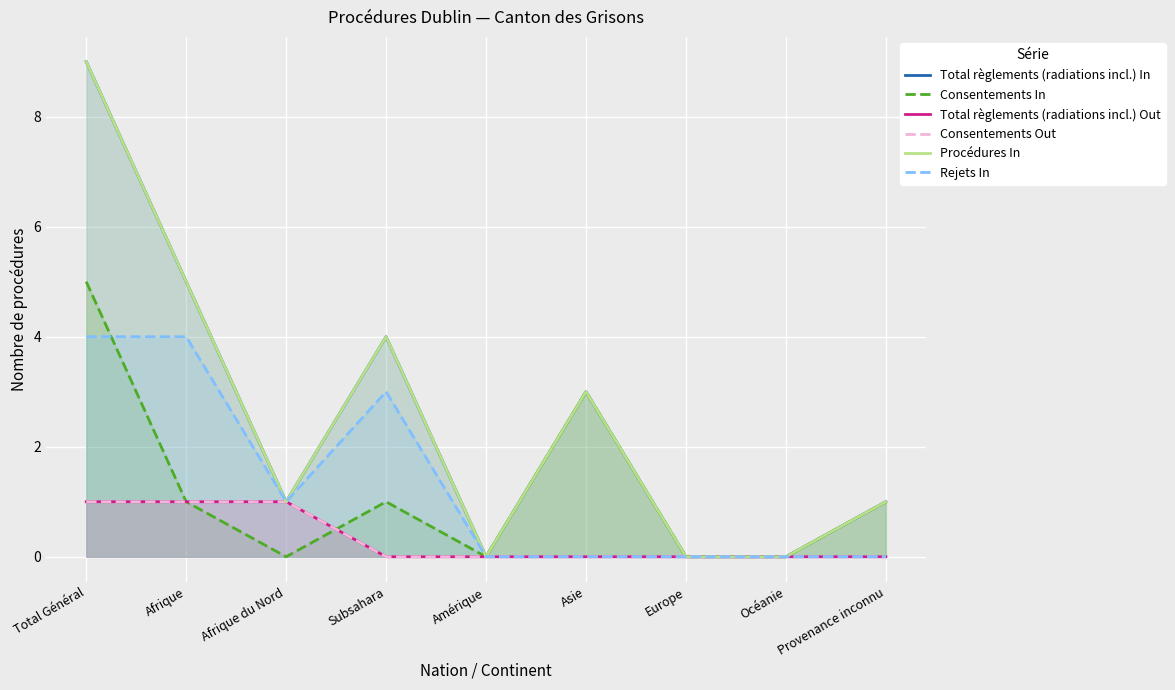

At which label is Procédures In closest to 4?

Subsahara